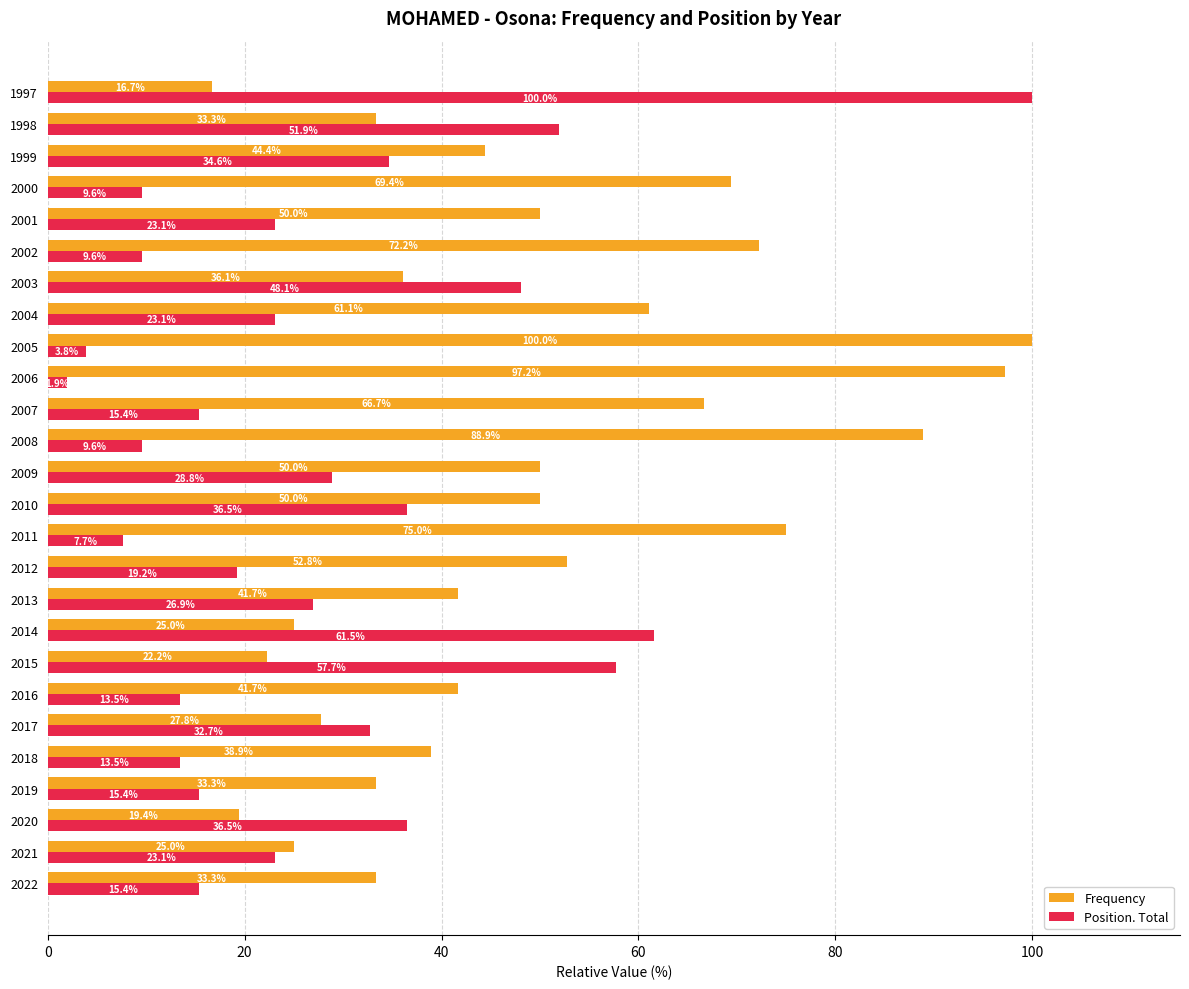

Rank the series at 2002 from lowest to highest value.

Position. Total, Frequency